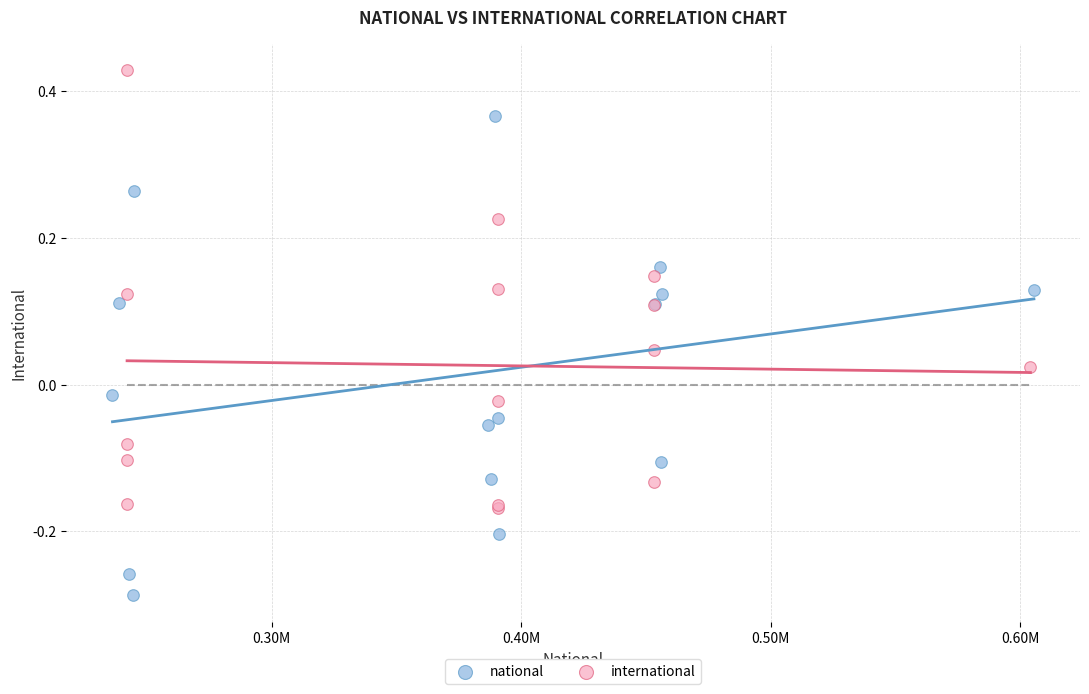

Which series has the widest spread of Y values?

national